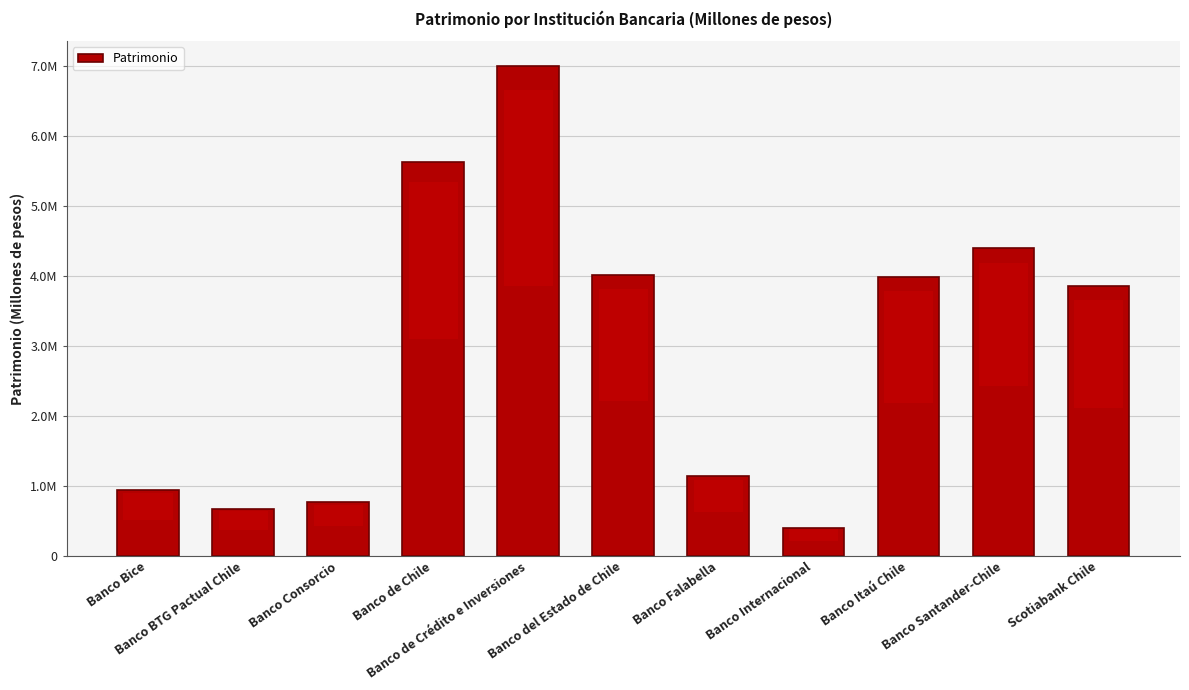

Is it true that the value at Banco Internacional is 703071.1?

False